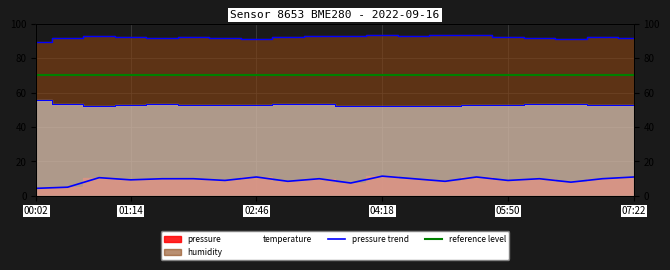

Rank the categories by temperature value from lowest to highest.

04:18, 04:41, 03:55, 05:04, 00:51, 02:46, 05:50, 02:23, 05:27, 01:14, 02:00, 06:59, 07:22, 03:09, 00:26, 01:37, 03:32, 06:13, 06:36, 00:02